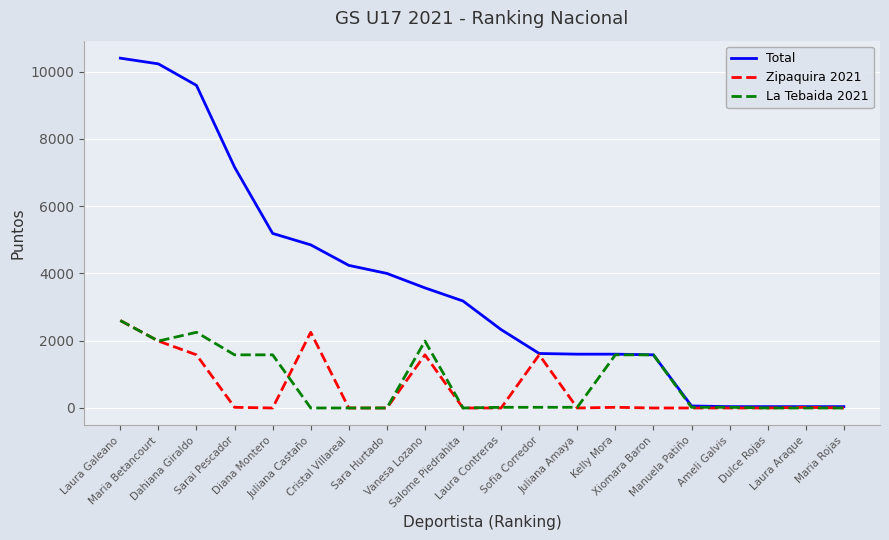

Which series has the widest spread of values?

Total